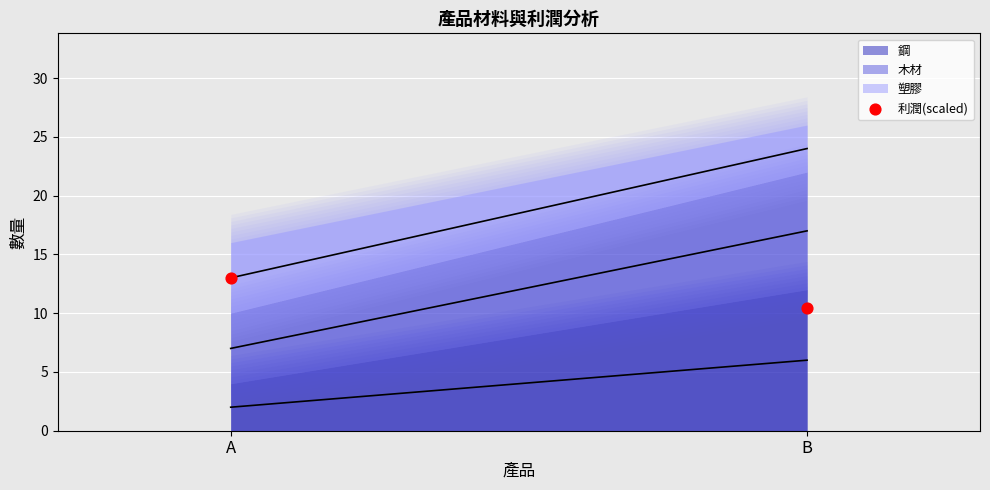

What Y value in the scatter plot is closest to 11?

10.4